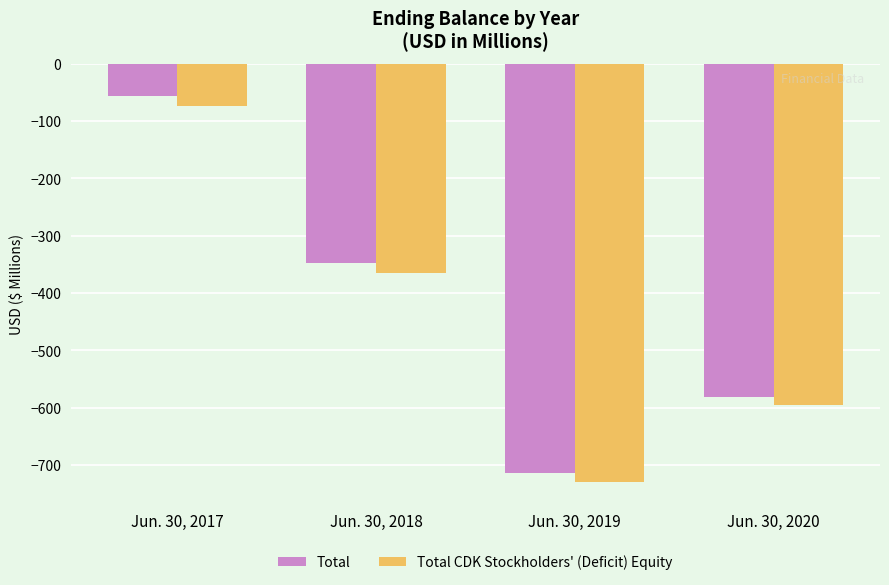

Reading right to left, what are all the values shown in this chart?

Total: Jun. 30, 2020=-580.7	Jun. 30, 2019=-714.5	Jun. 30, 2018=-347.3	Jun. 30, 2017=-56.8
Total CDK Stockholders' (Deficit) Equity: Jun. 30, 2020=-596.1	Jun. 30, 2019=-729.6	Jun. 30, 2018=-364.8	Jun. 30, 2017=-73.8